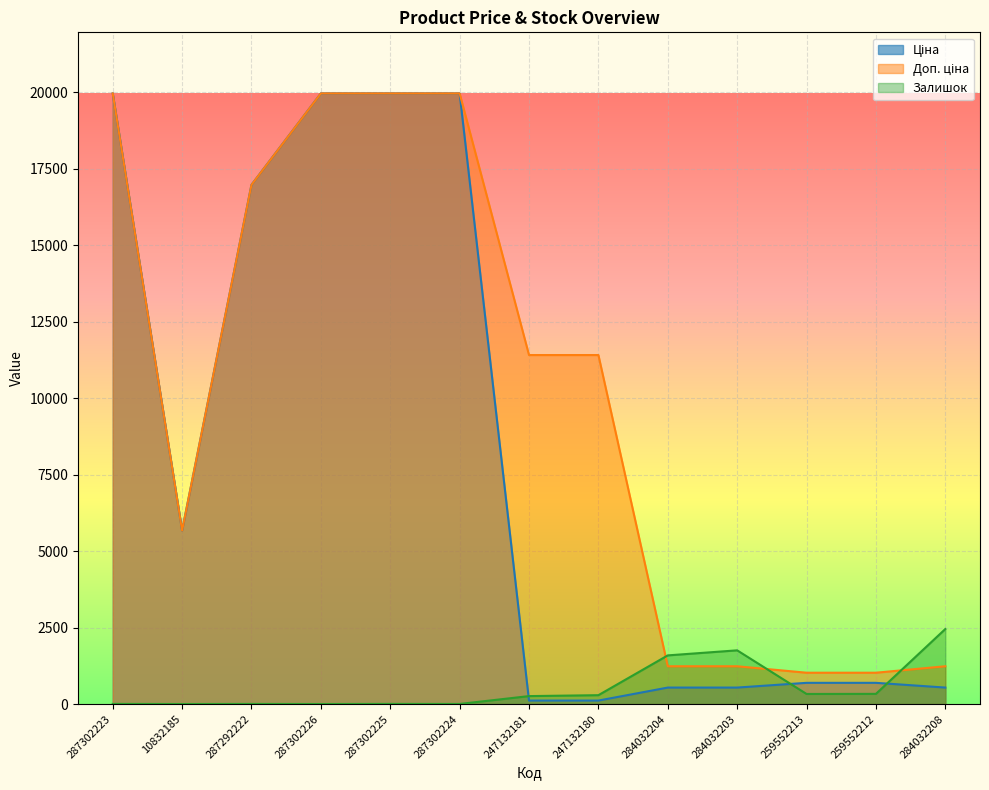

What is the sum of all Ціна values?

105739.5